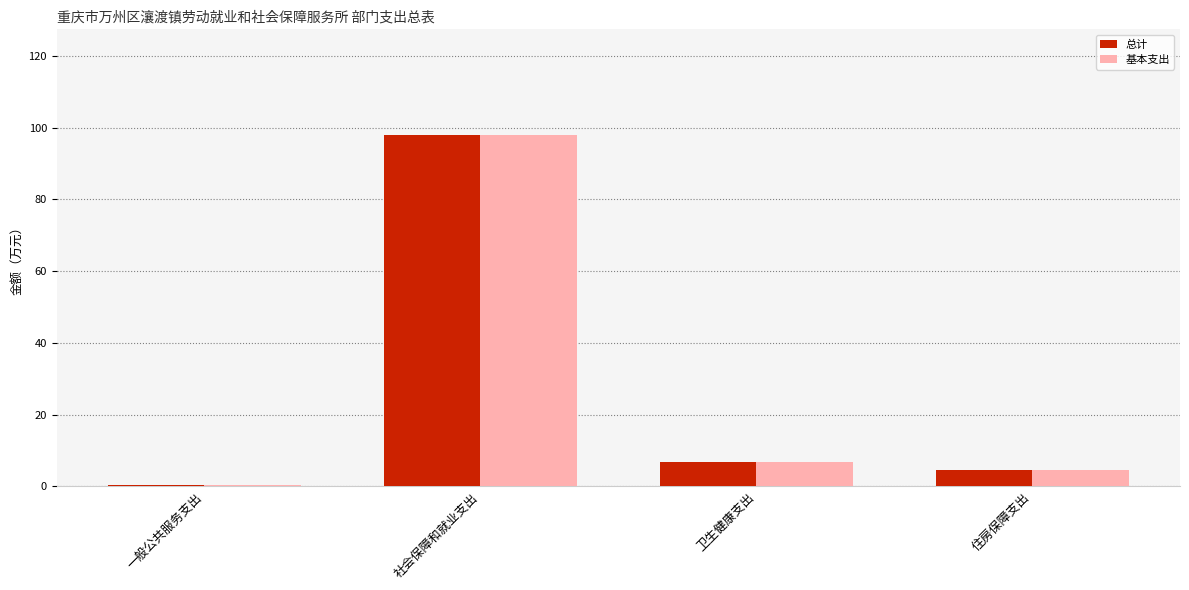

What position from the left is 卫生健康支出?

3